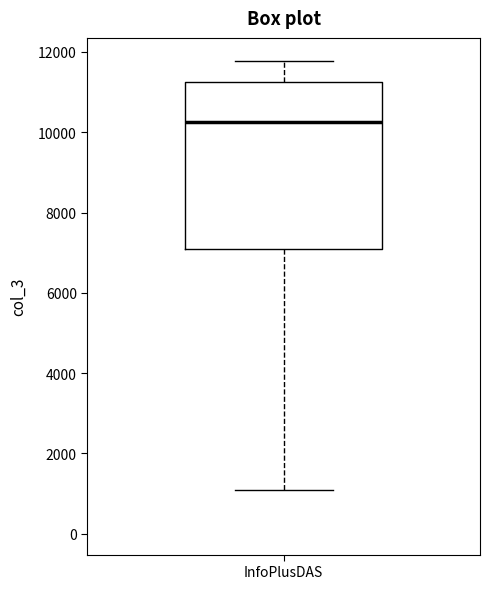

Where does the lower whisker of the box for InfoPlusDAS end on the y-axis? The values are not printed on the chart, so give them approximately, as read against the axis.

1000